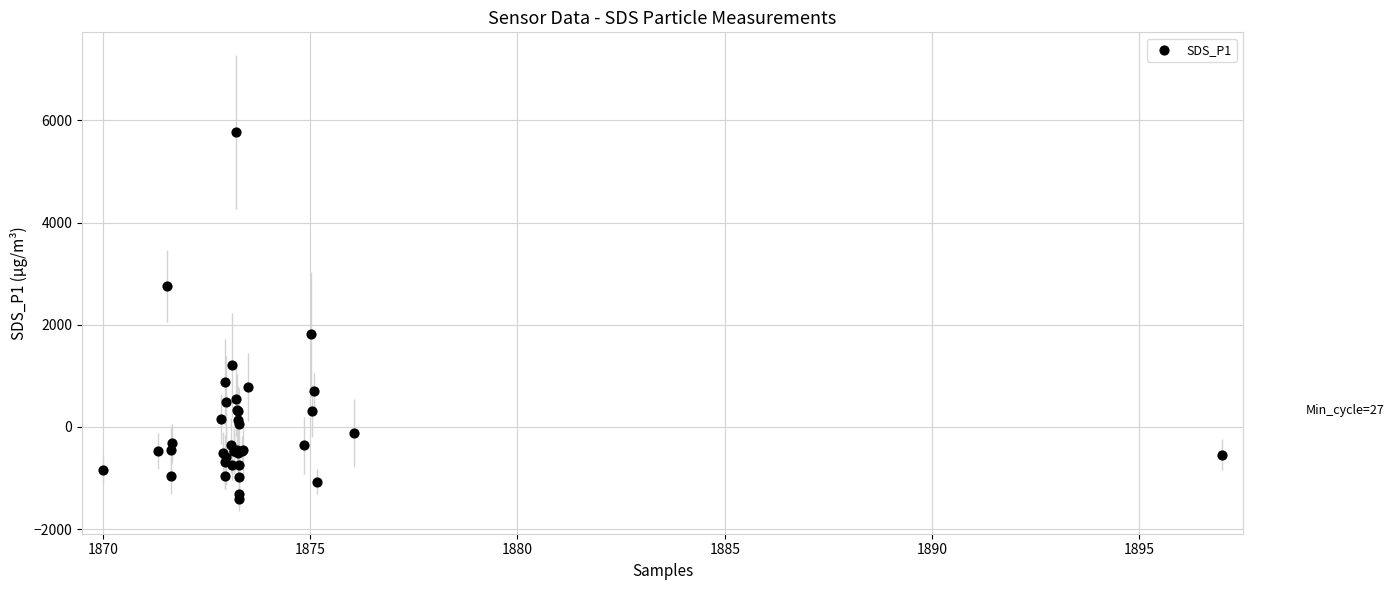

What Y value in the scatter plot is closest to 2183?

1811.4